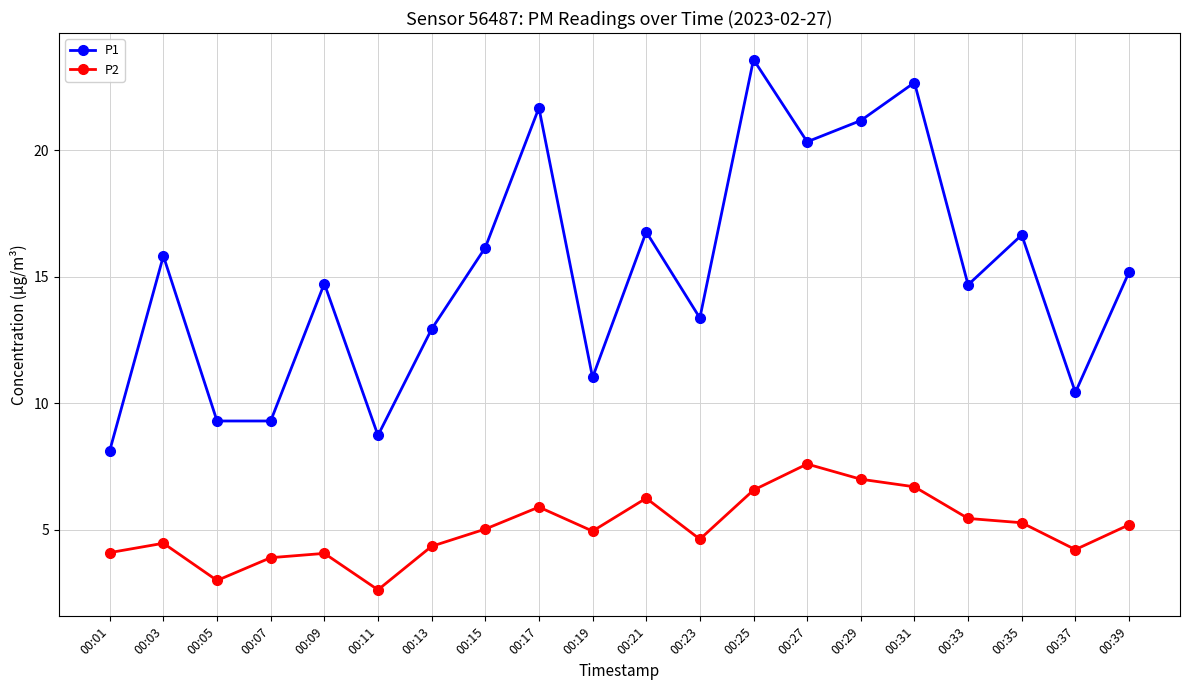

What is the sum of the P2 values at 00:03 and 00:29?

11.5